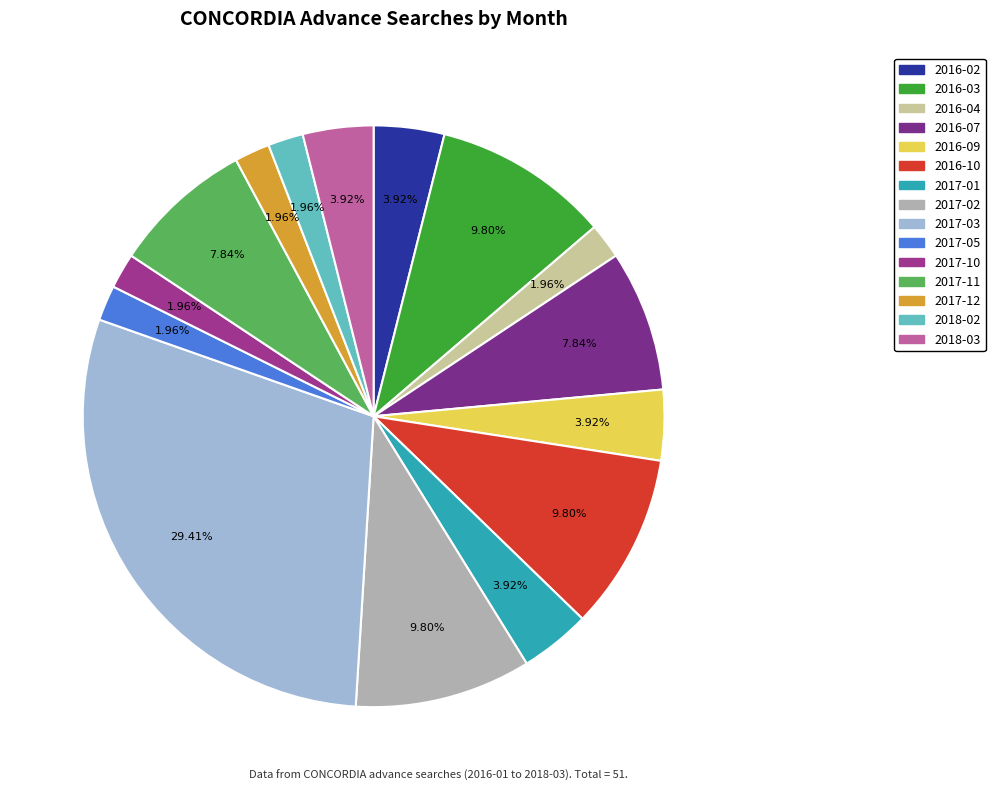

Is it true that 2016-02 is 11% of the pie?

False